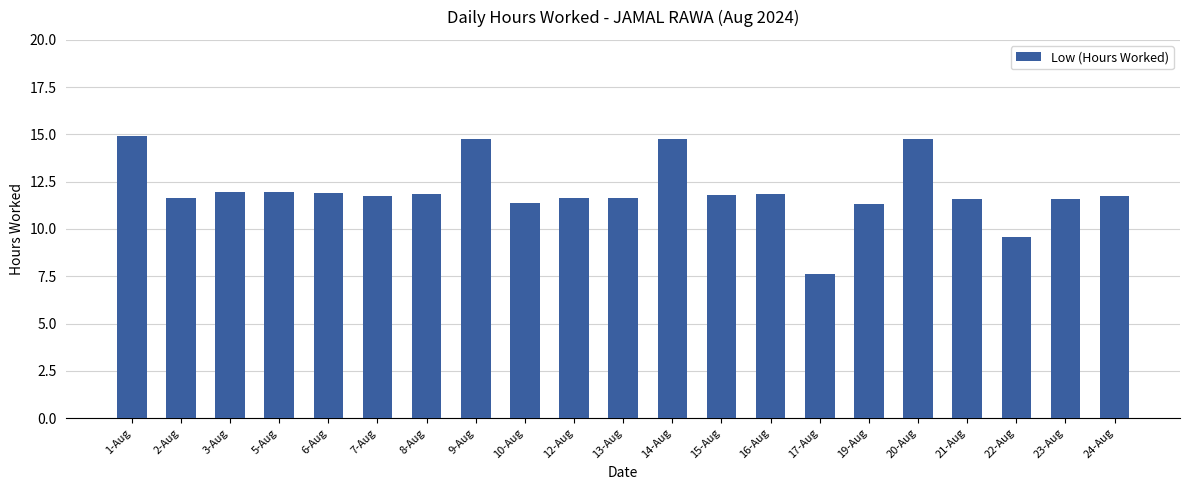

The value at 24-Aug is 11.7. True or false?

True